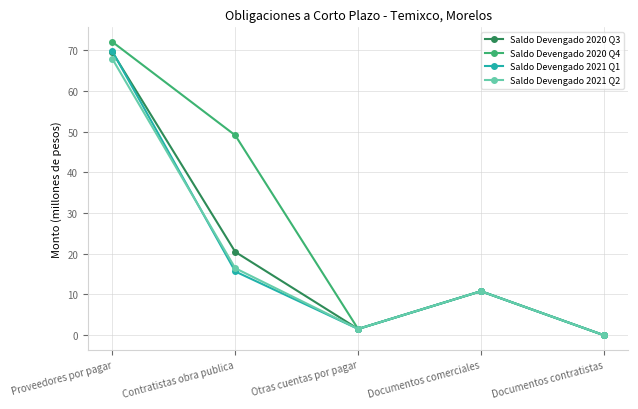

Does the chart have visible grid lines?

Yes